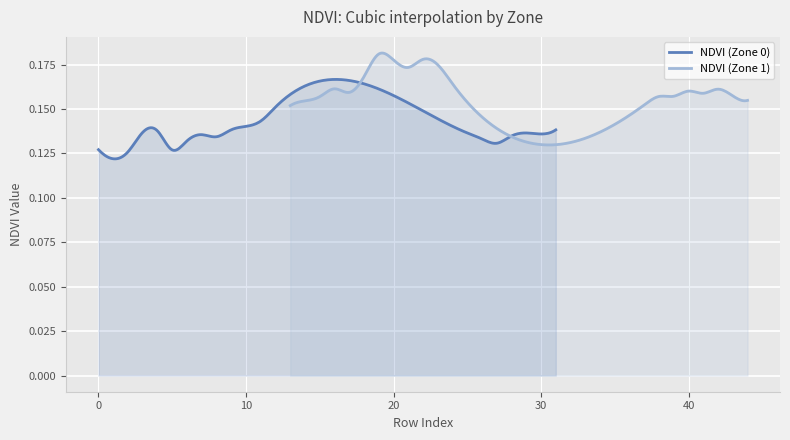

In NDVI (Zone 1), how many points are lower than both neighbors (excluding endpoints)?

4